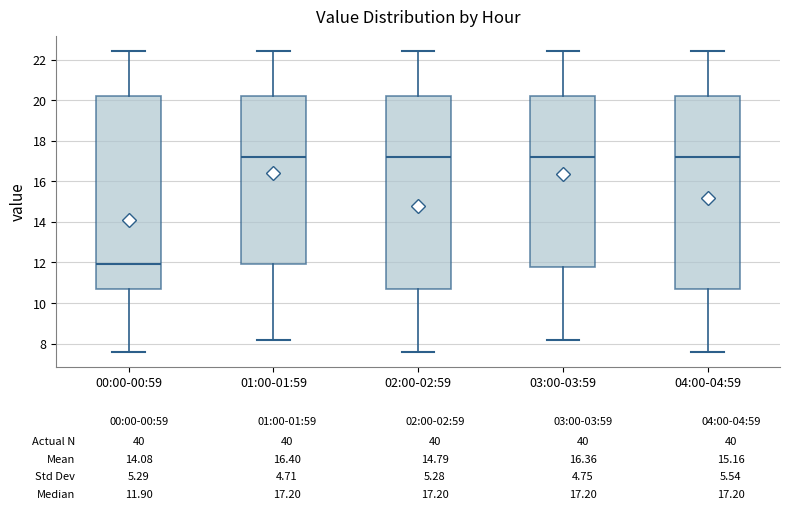

Reading left to right, read every box against the y-axis: the position of its median line, the range the box covers, and the ends of its whiskers. The values are not printed on the chart, so give them approximately, as read against the axis.

00:00-00:59: median 12.0, box 10.6 to 20.2, whiskers 7.6 to 22.4
01:00-01:59: median 17.2, box 12.0 to 20.2, whiskers 8.2 to 22.4
02:00-02:59: median 17.2, box 10.6 to 20.2, whiskers 7.6 to 22.4
03:00-03:59: median 17.2, box 11.8 to 20.2, whiskers 8.2 to 22.4
04:00-04:59: median 17.2, box 10.6 to 20.2, whiskers 7.6 to 22.4